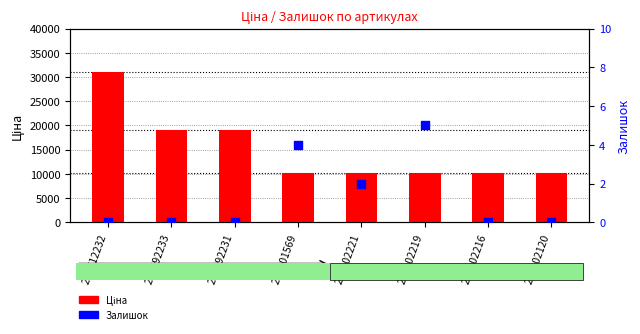

At which category is the sum across all series the highest?

287712232